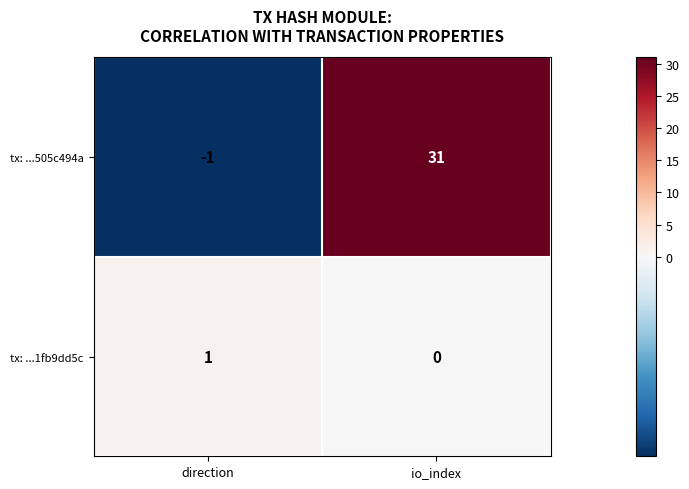

Reading left to right, list all the values displayed in this chart.

tx: ...505c494a: direction=-1	io_index=31
tx: ...1fb9dd5c: direction=1	io_index=0